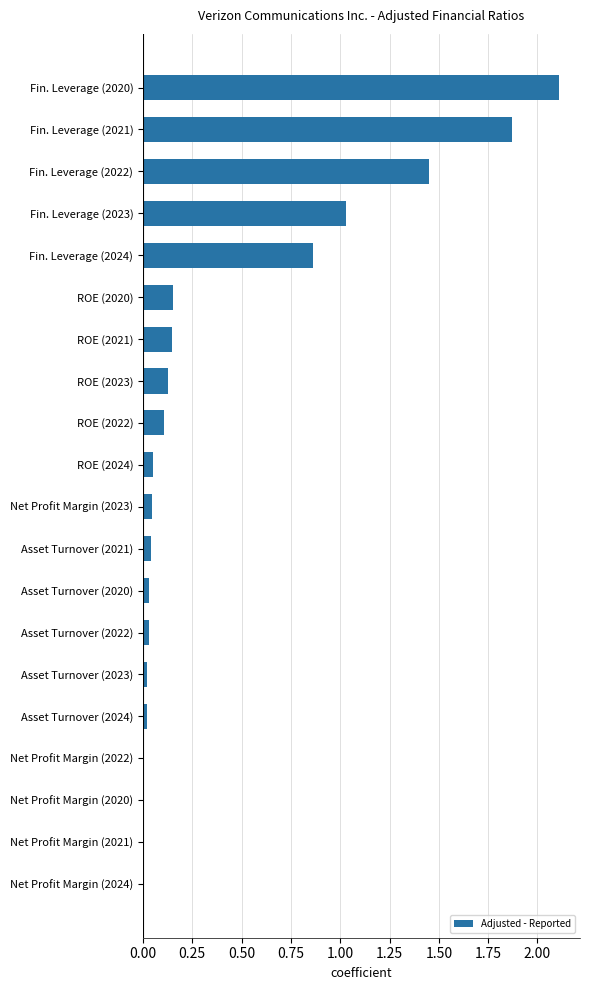

Which category has the highest value across all series?

Fin. Leverage (2020)